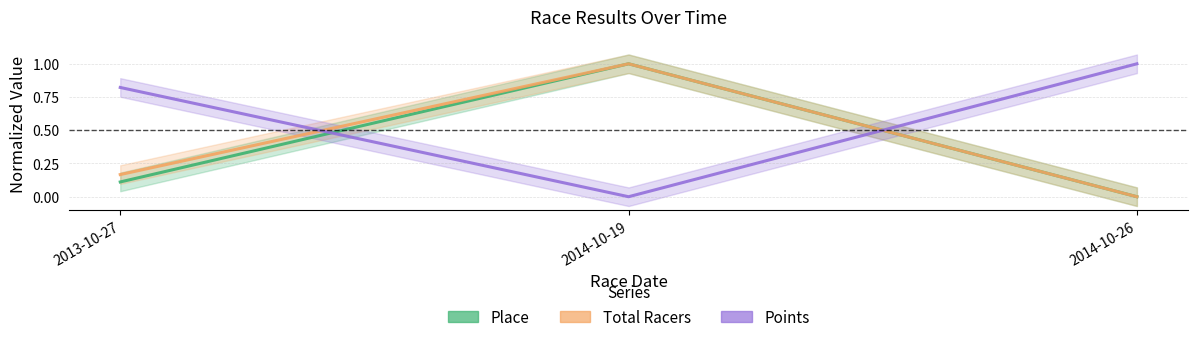

What is the value of the Place point at the 2nd from the left?

1.0